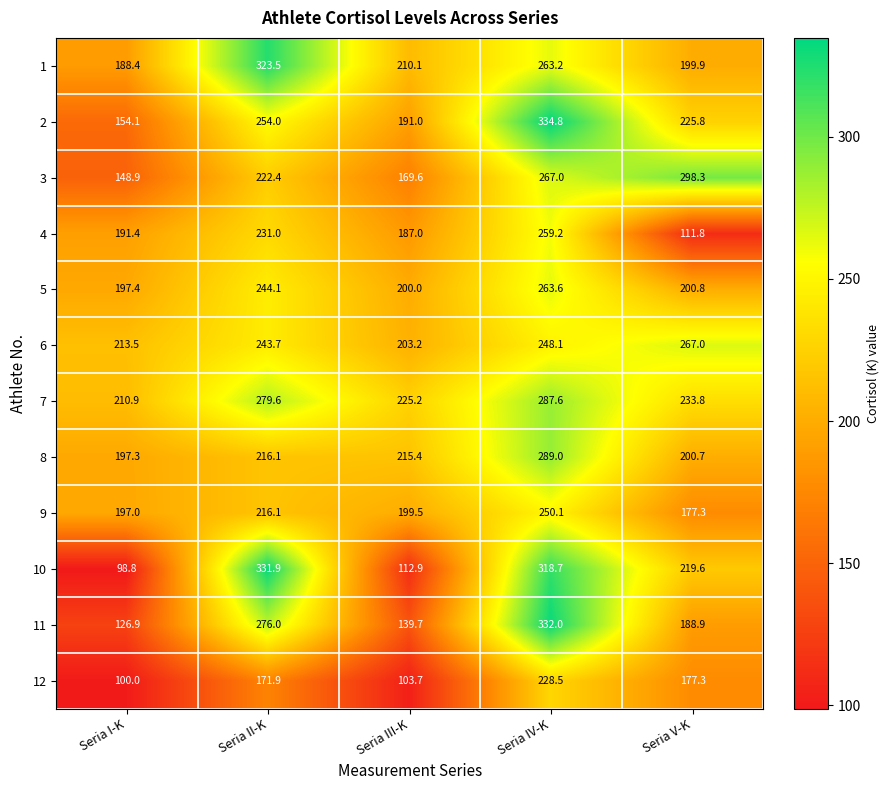

What is the difference between the second highest and minimum values in the 2 series?

99.9